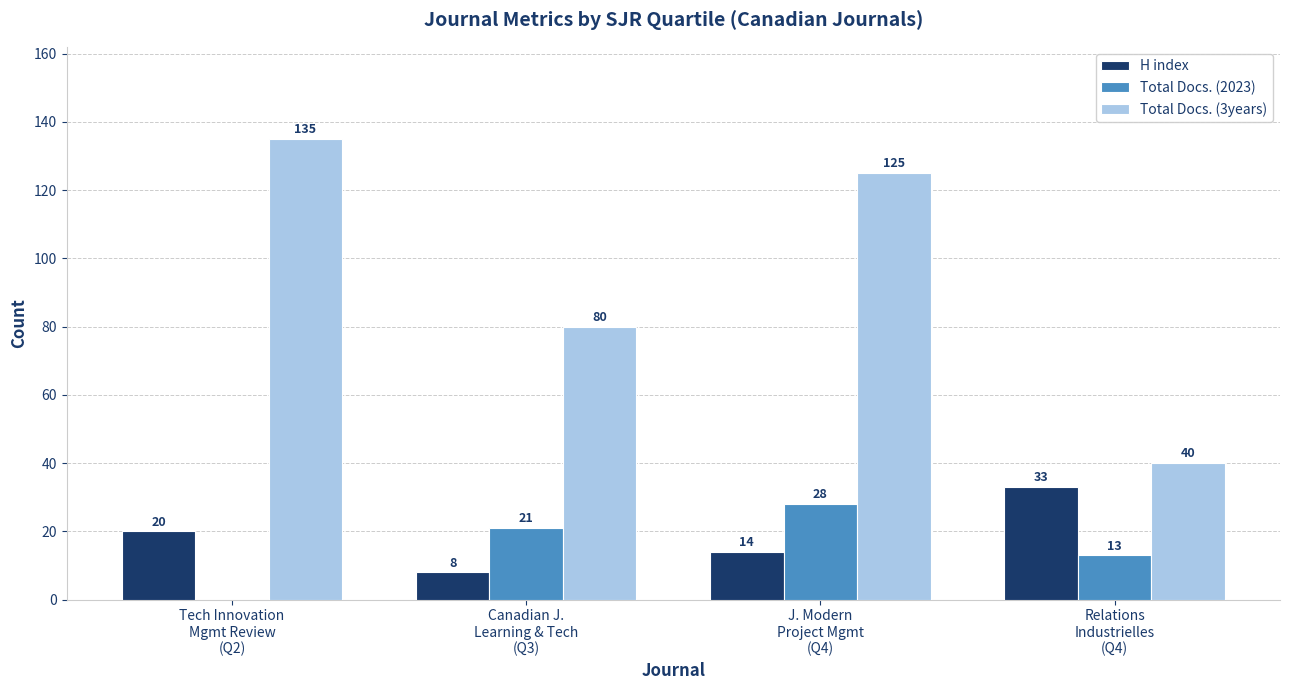

Are the bars grouped side by side (vs. stacked)?

Yes